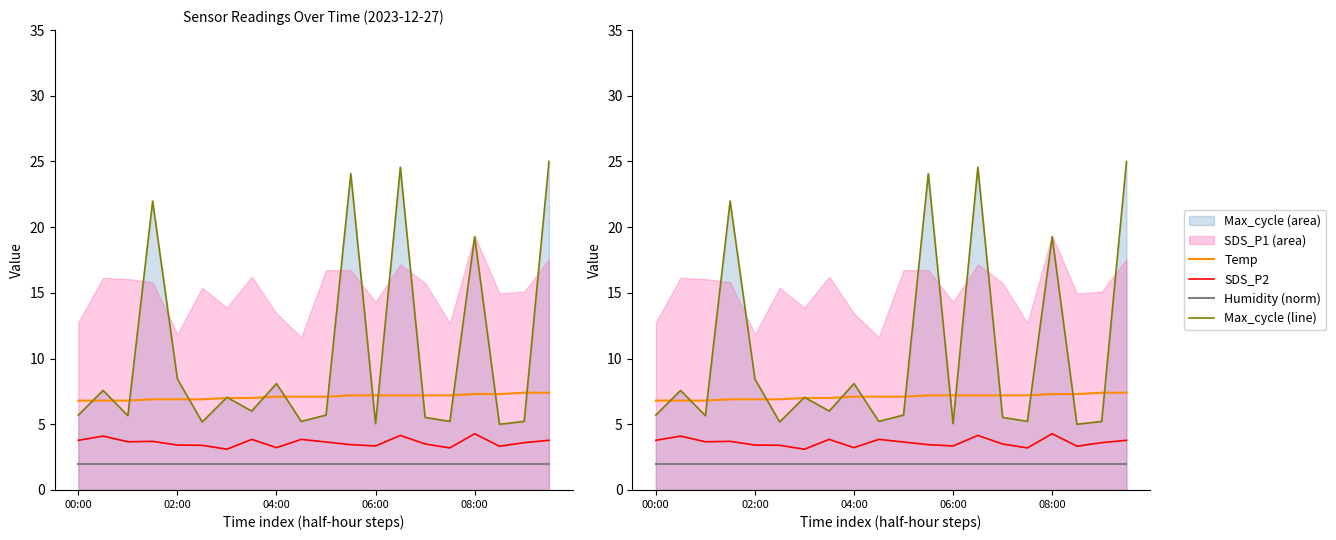

What is the value of the Temp point at the 18th from the left?

7.3